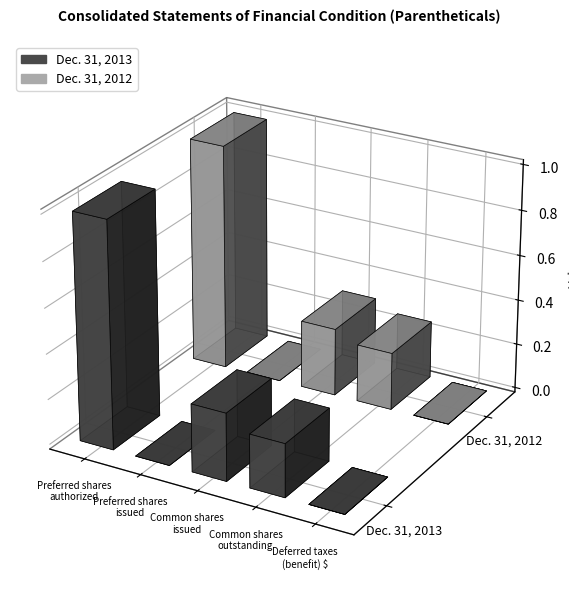

Between Common shares
outstanding and Deferred taxes
(benefit) $, which series saw the biggest shift?

Dec. 31, 2012